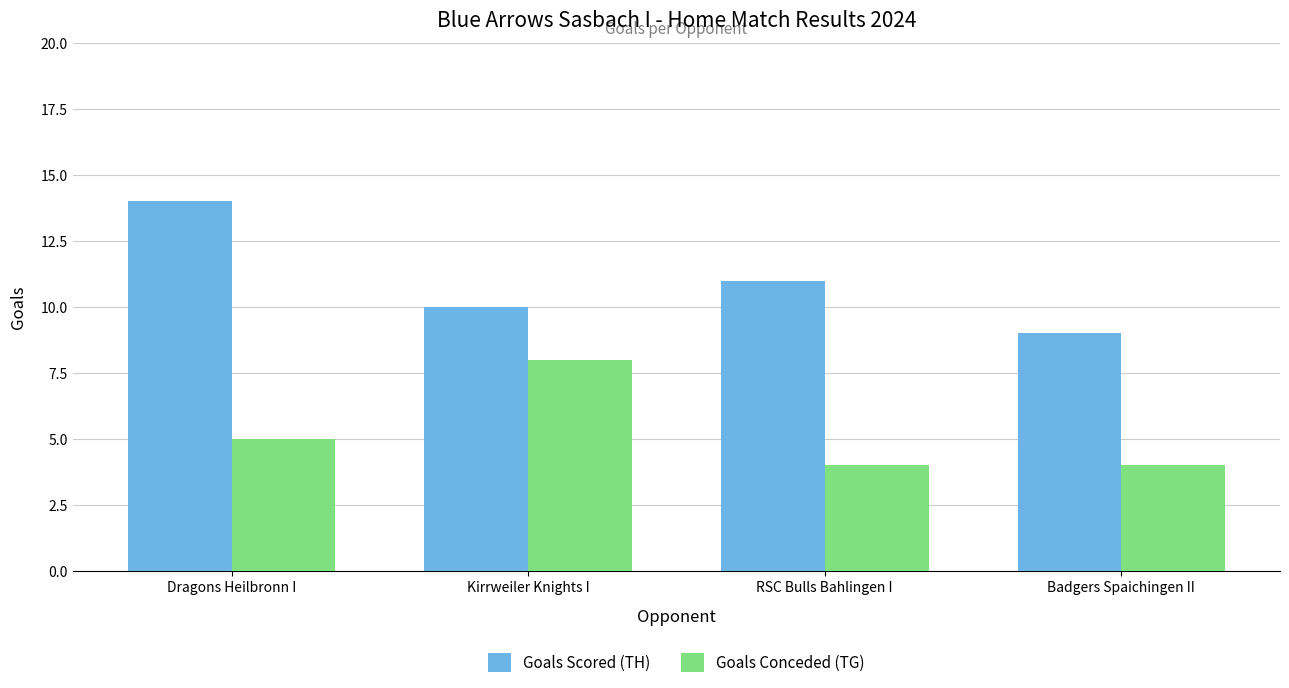

At which label is Goals Conceded (TG) closest to 6?

Dragons Heilbronn I